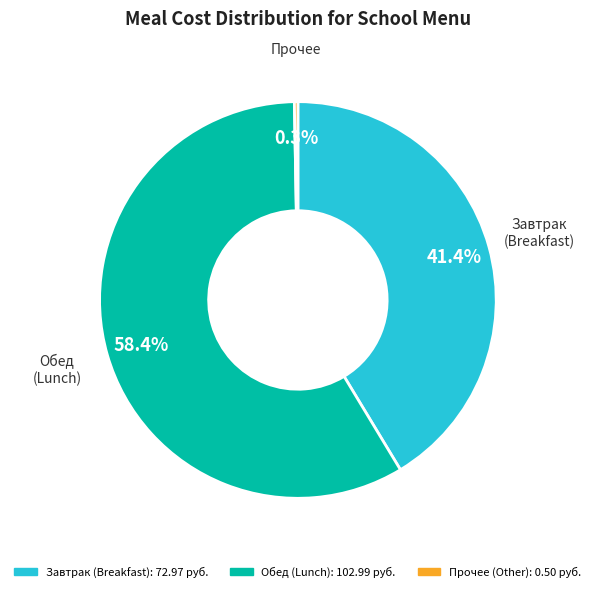

Is there any slice that represents more than half of the pie?

Yes